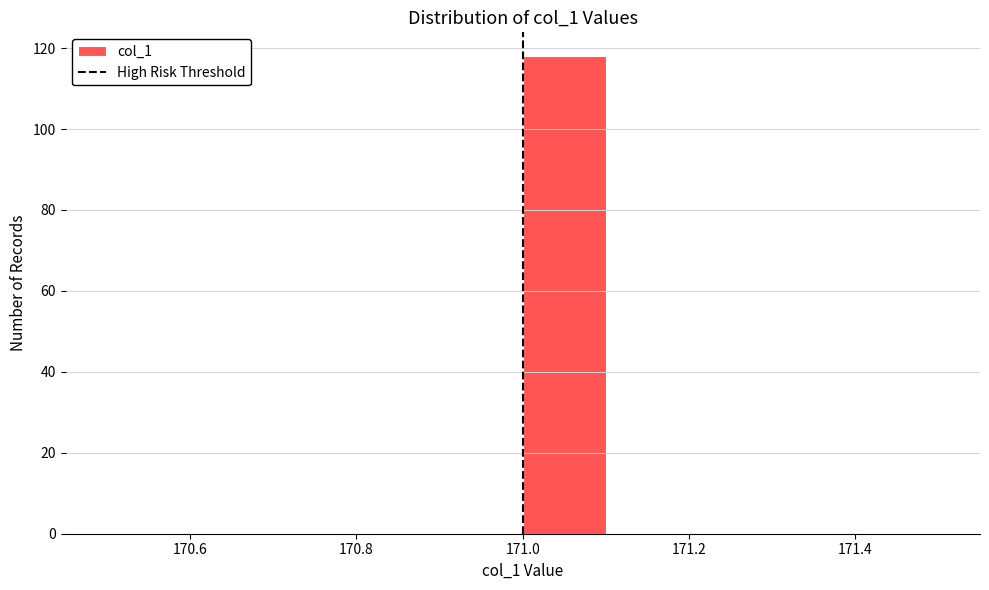

Reading left to right, list every bar in this chart as the range it spans on the x-axis followed by its height. The values are not printed on the chart, so give them approximately, as read against the axis.

170.5 to 170.6: 0
170.6 to 170.7: 0
170.7 to 170.8: 0
170.8 to 170.9: 0
170.9 to 171.0: 0
171.0 to 171.1: 118
171.1 to 171.2: 0
171.2 to 171.3: 0
171.3 to 171.4: 0
171.4 to 171.5: 0